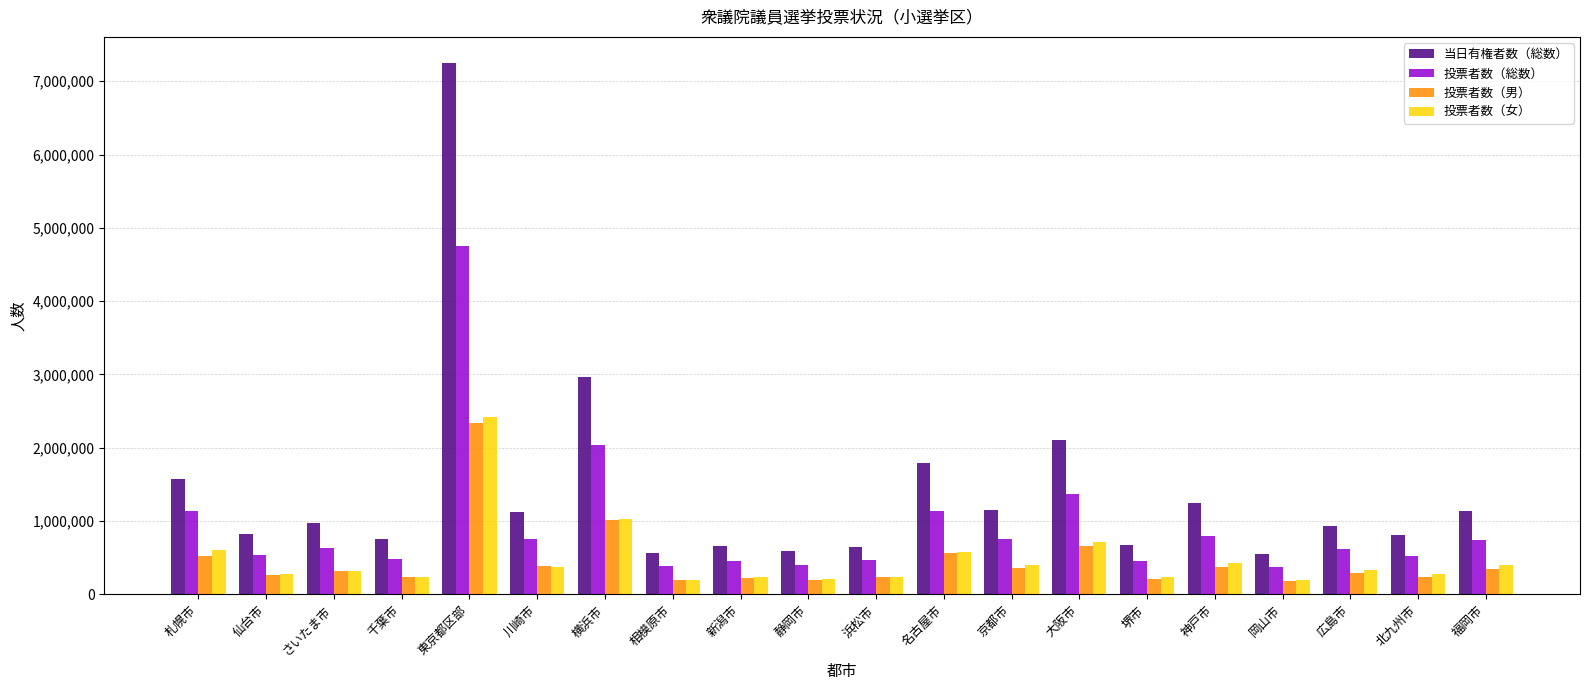

How many bars are there in total?

80